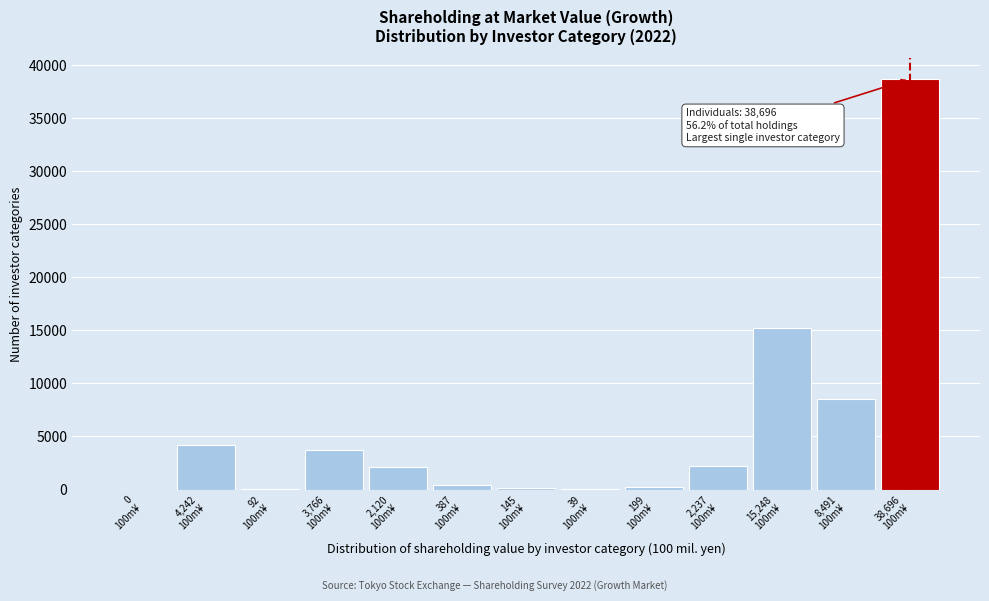

What is the sum of all values?

75662